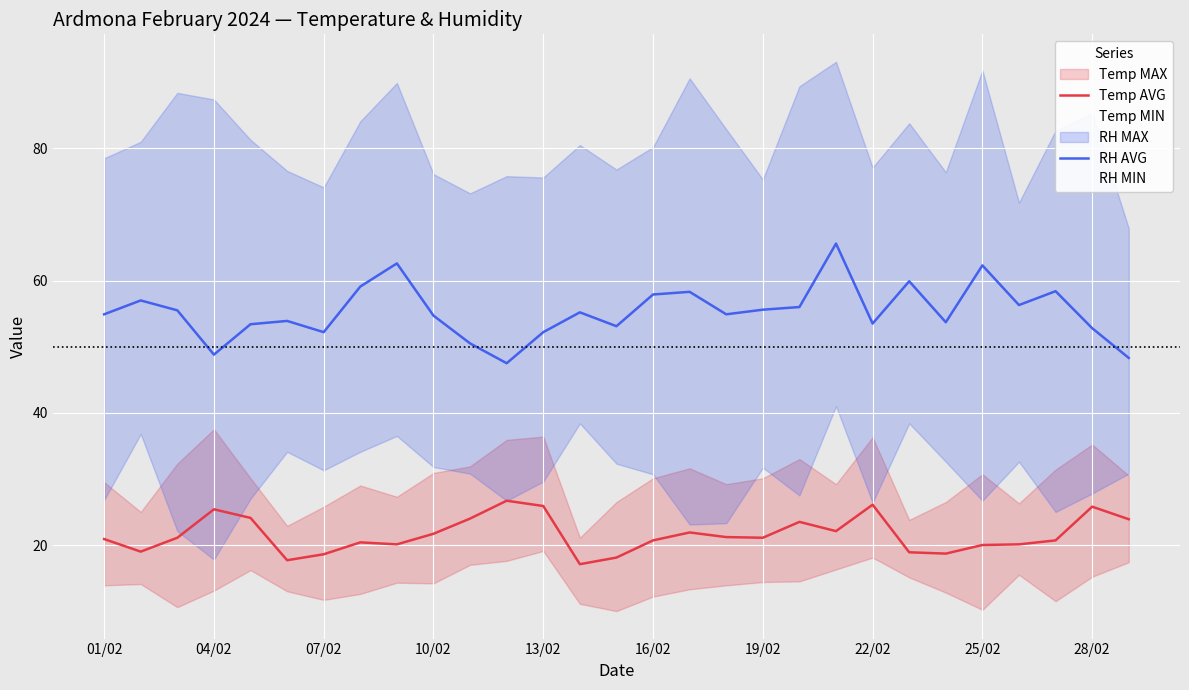

Is this an area chart (filled region under the line)?

No